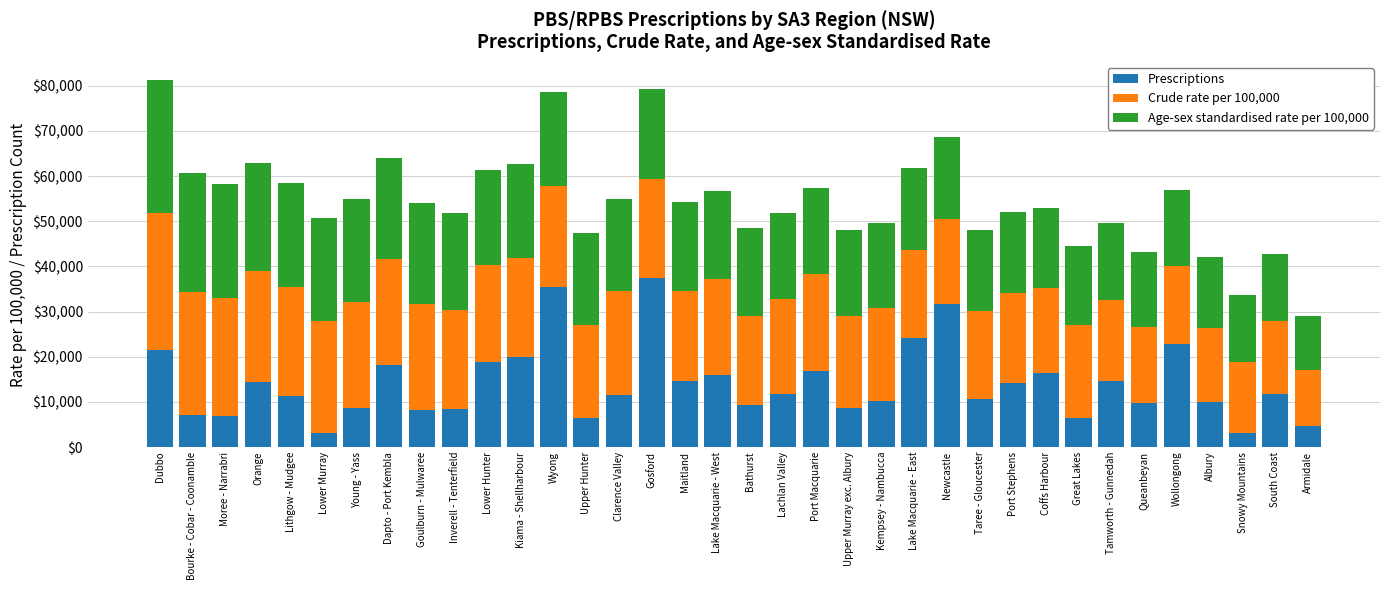

Are the bars grouped side by side (vs. stacked)?

No